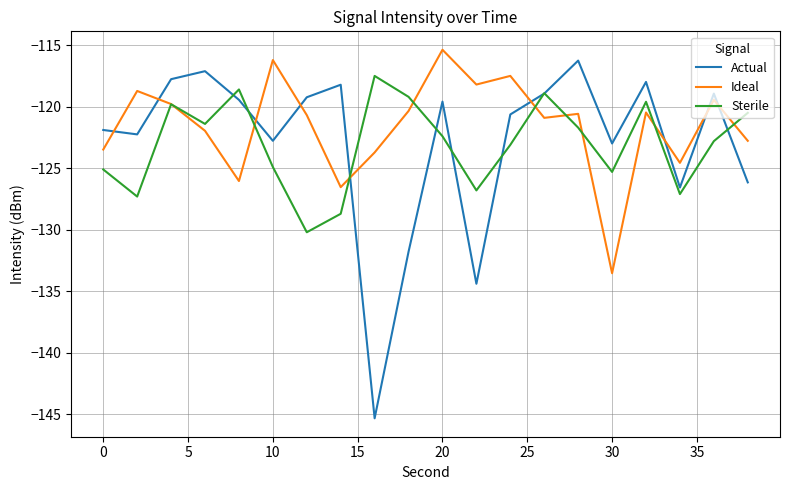

What is the maximum value shown in the chart?

-115.4